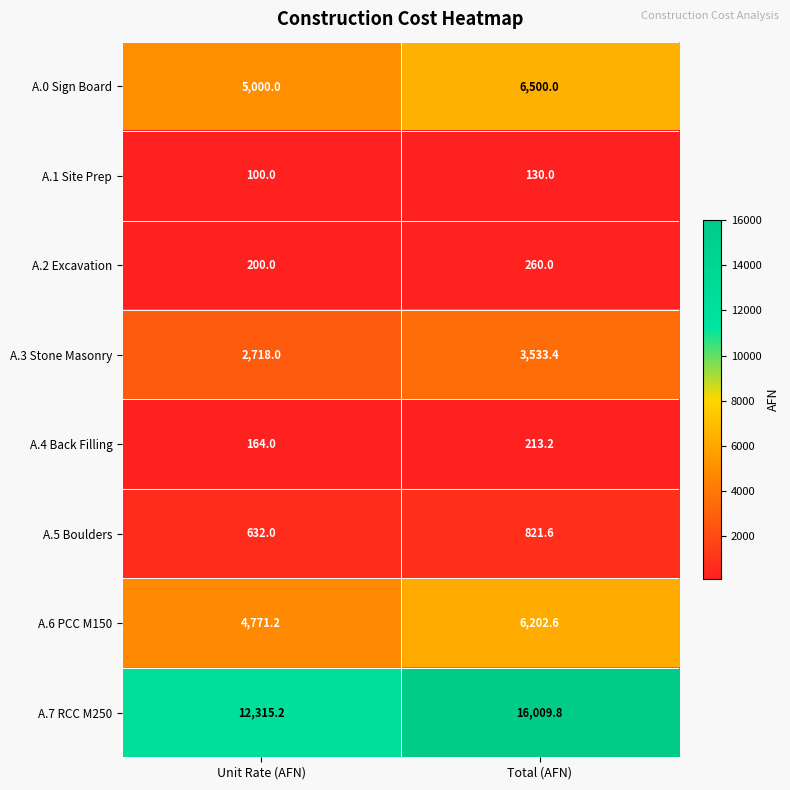

At which label is A.0 Sign Board closest to 5750?

Unit Rate (AFN)